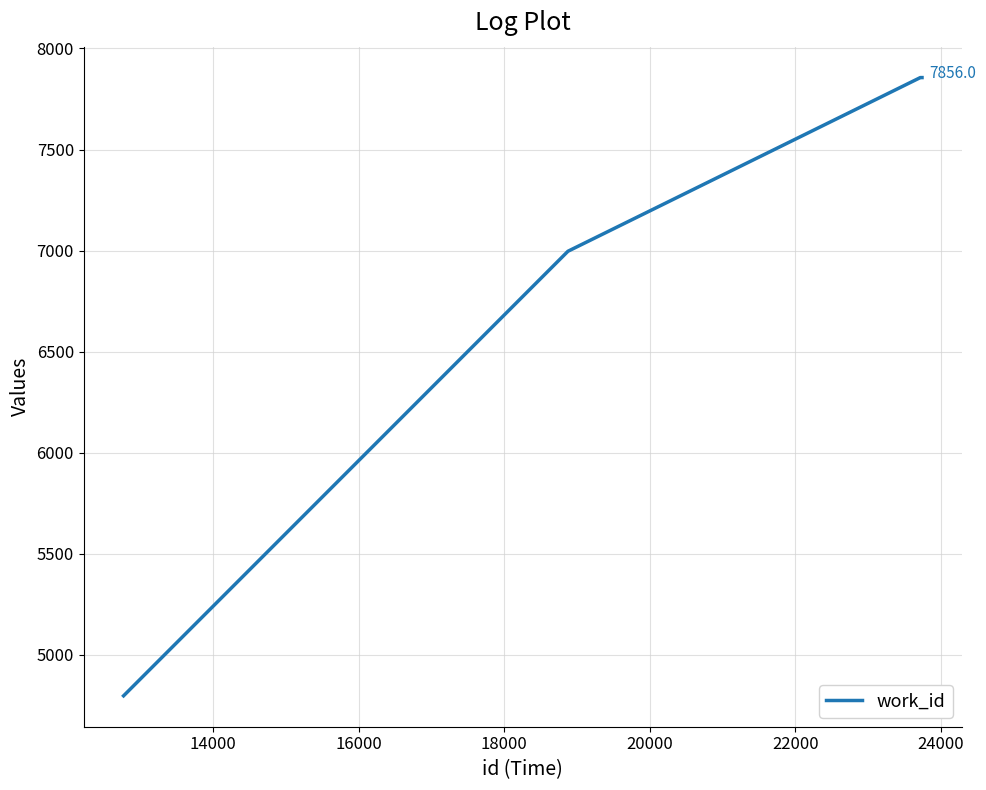

What is the average value?

6877